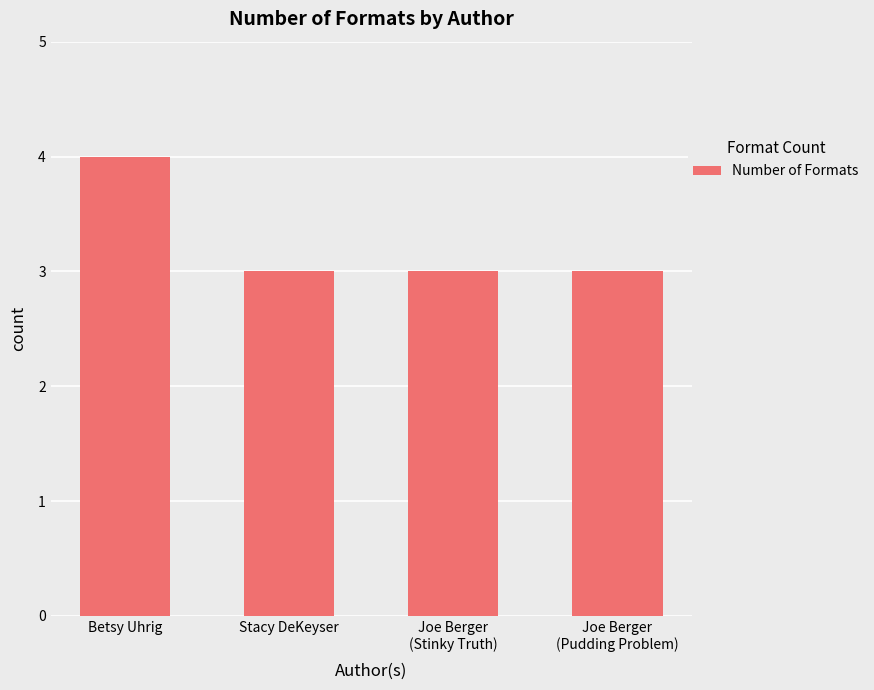

What is the change in value from Betsy Uhrig to Joe Berger
(Stinky Truth)?

-1